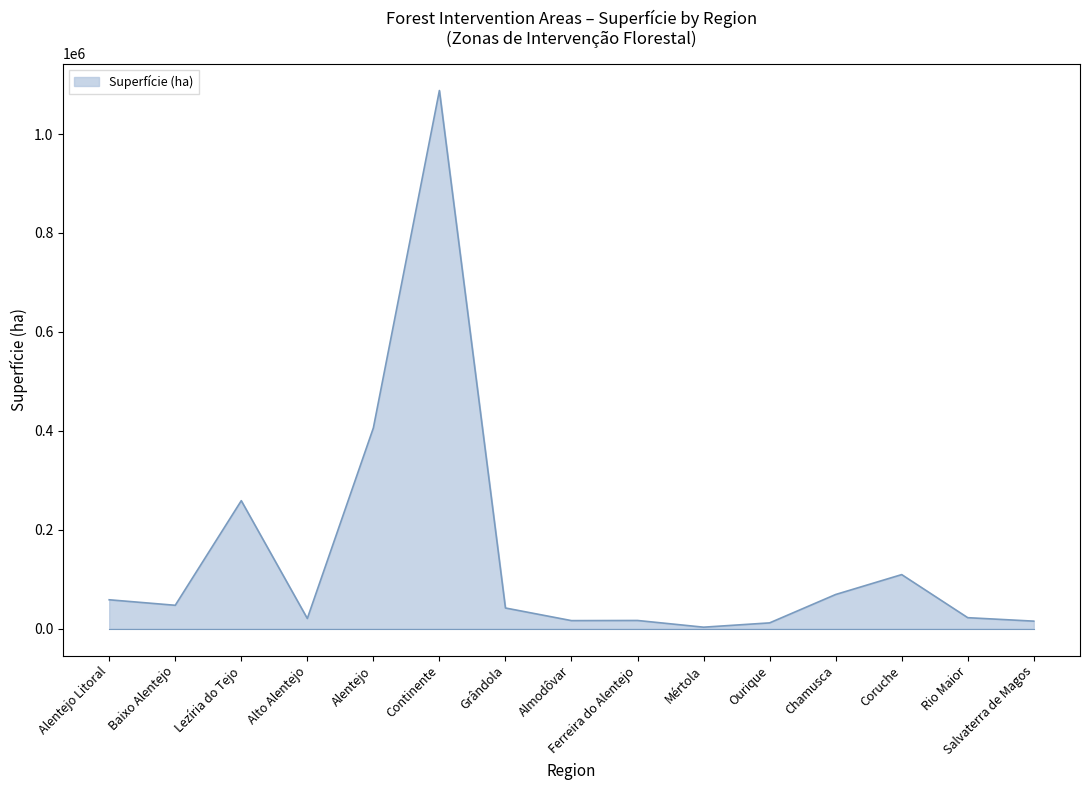

The chart shows a value of 262752 at Continente. True or false?

False